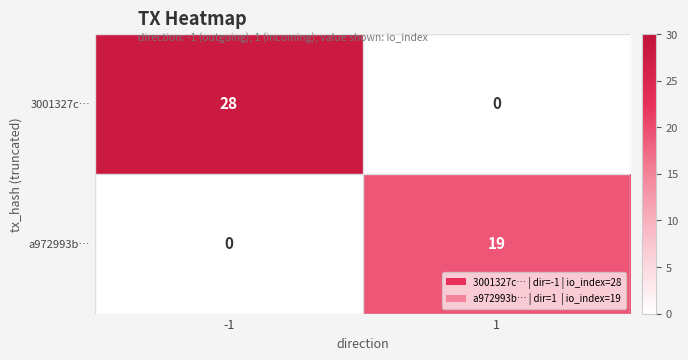

What is the sum of all a972993b… values?

19